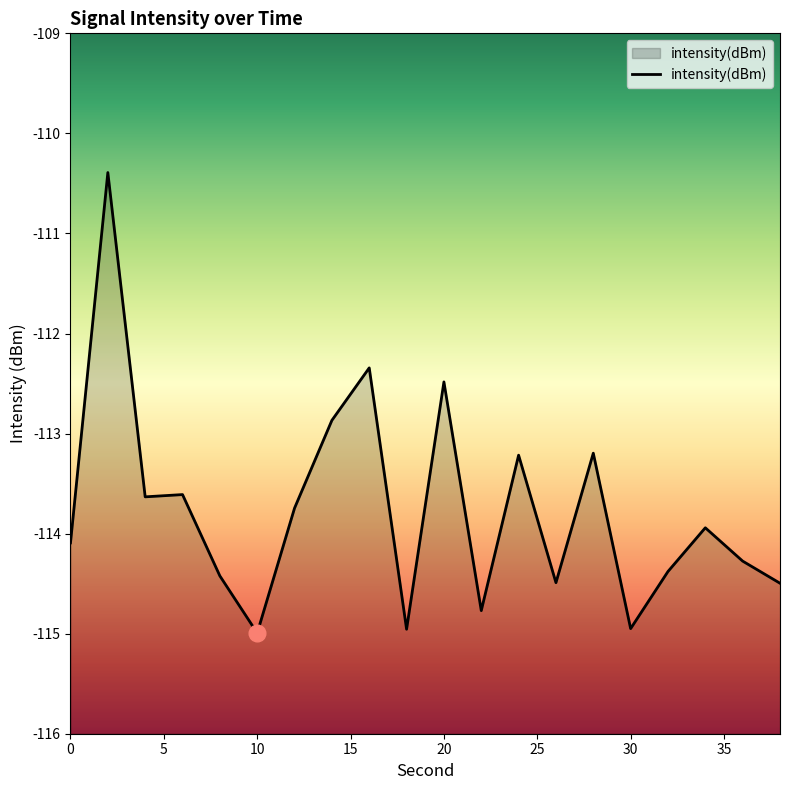

What is the maximum value shown in the chart?

-110.4